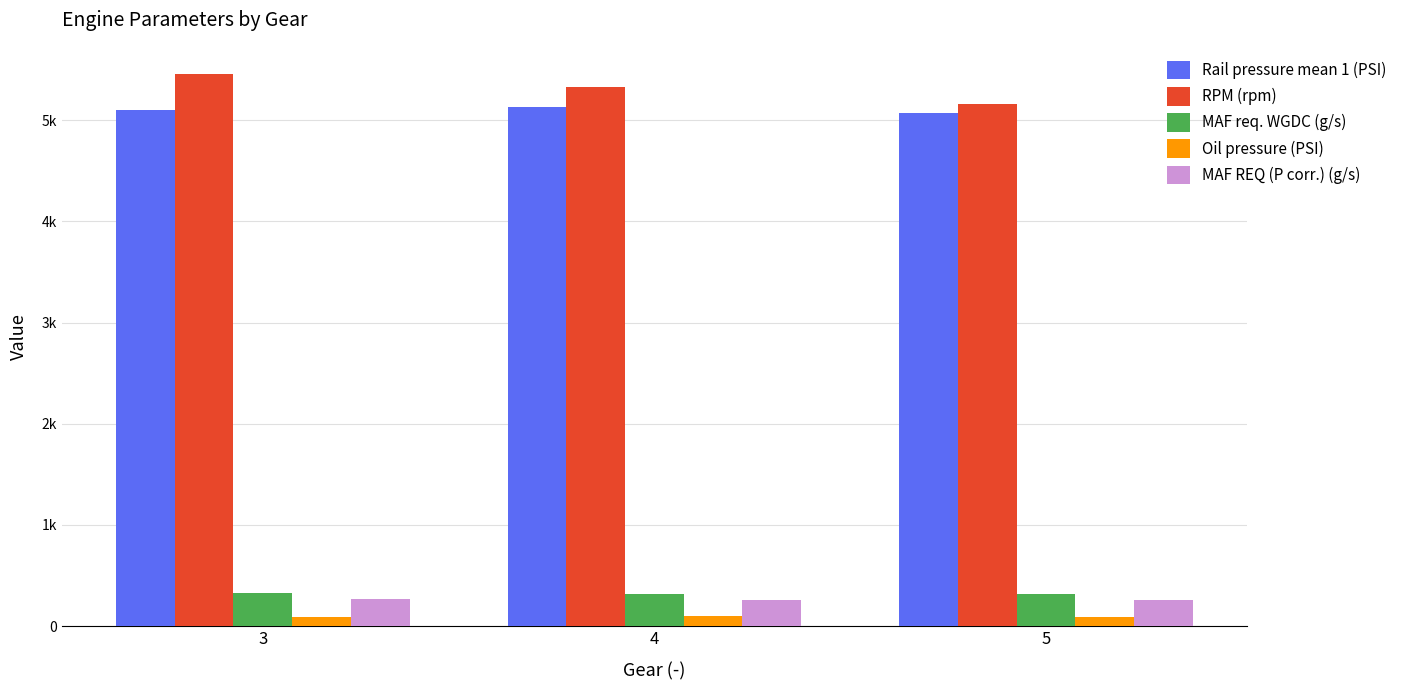

Which series changed the most between 3 and 5?

RPM (rpm)